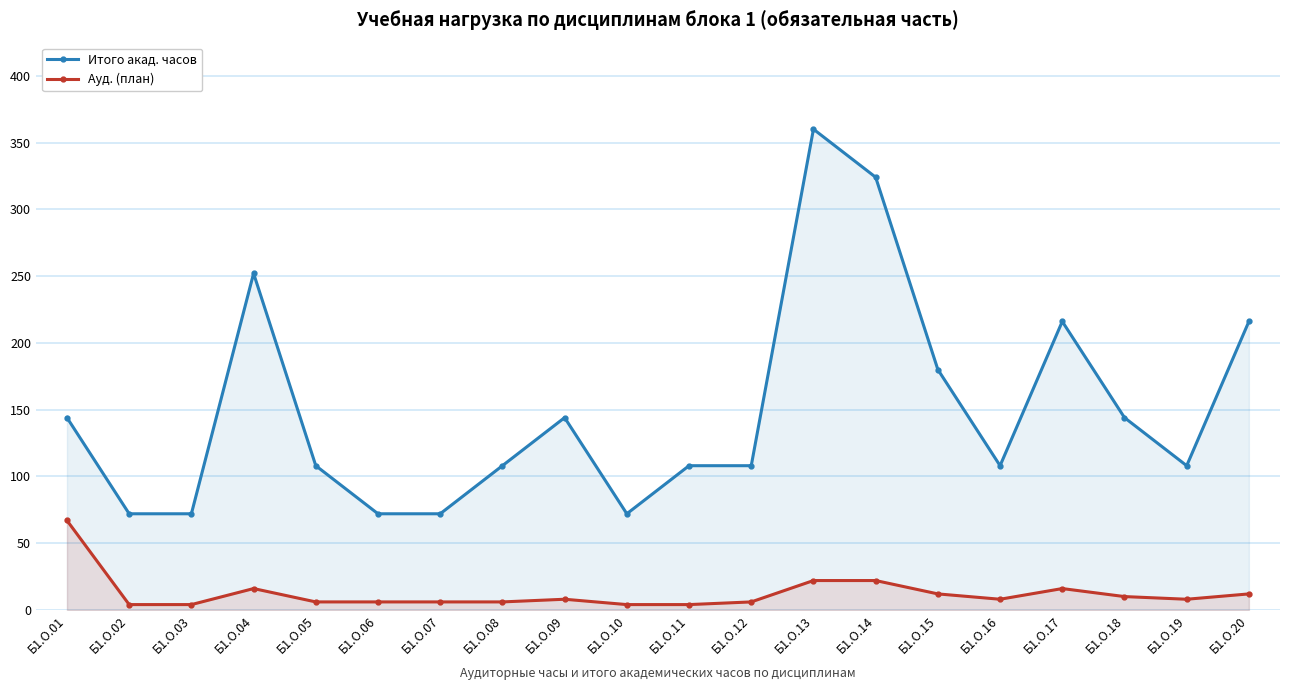

At which category is the sum across all series the highest?

Б1.О.13